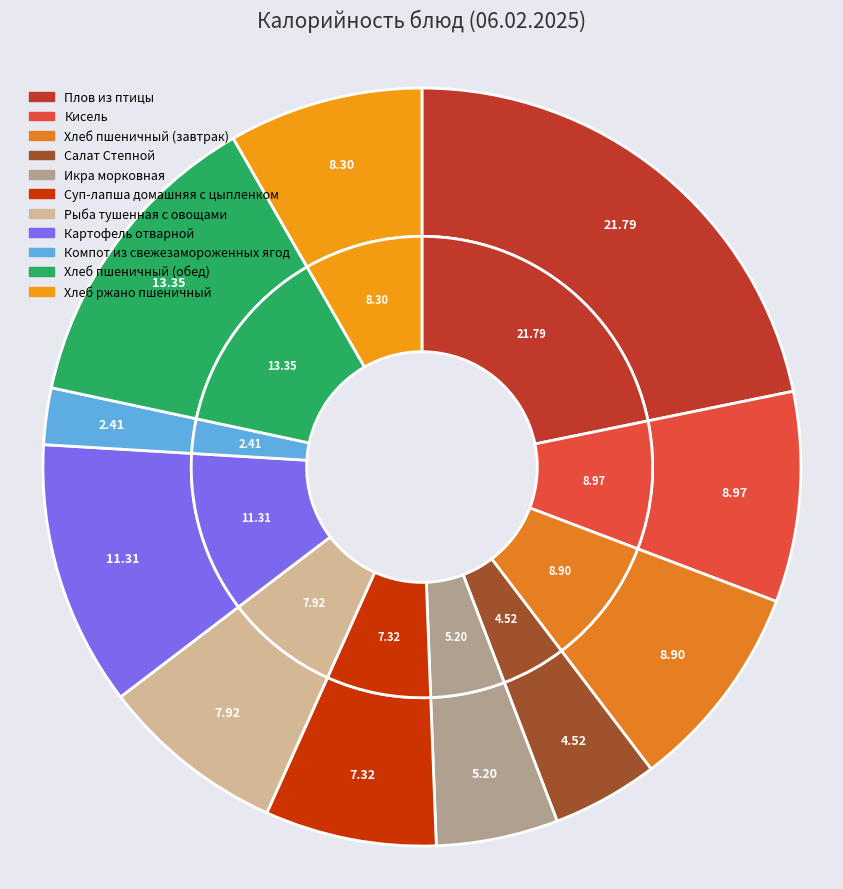

What is the smallest slice in the pie chart?

Компот из свежезамороженных ягод